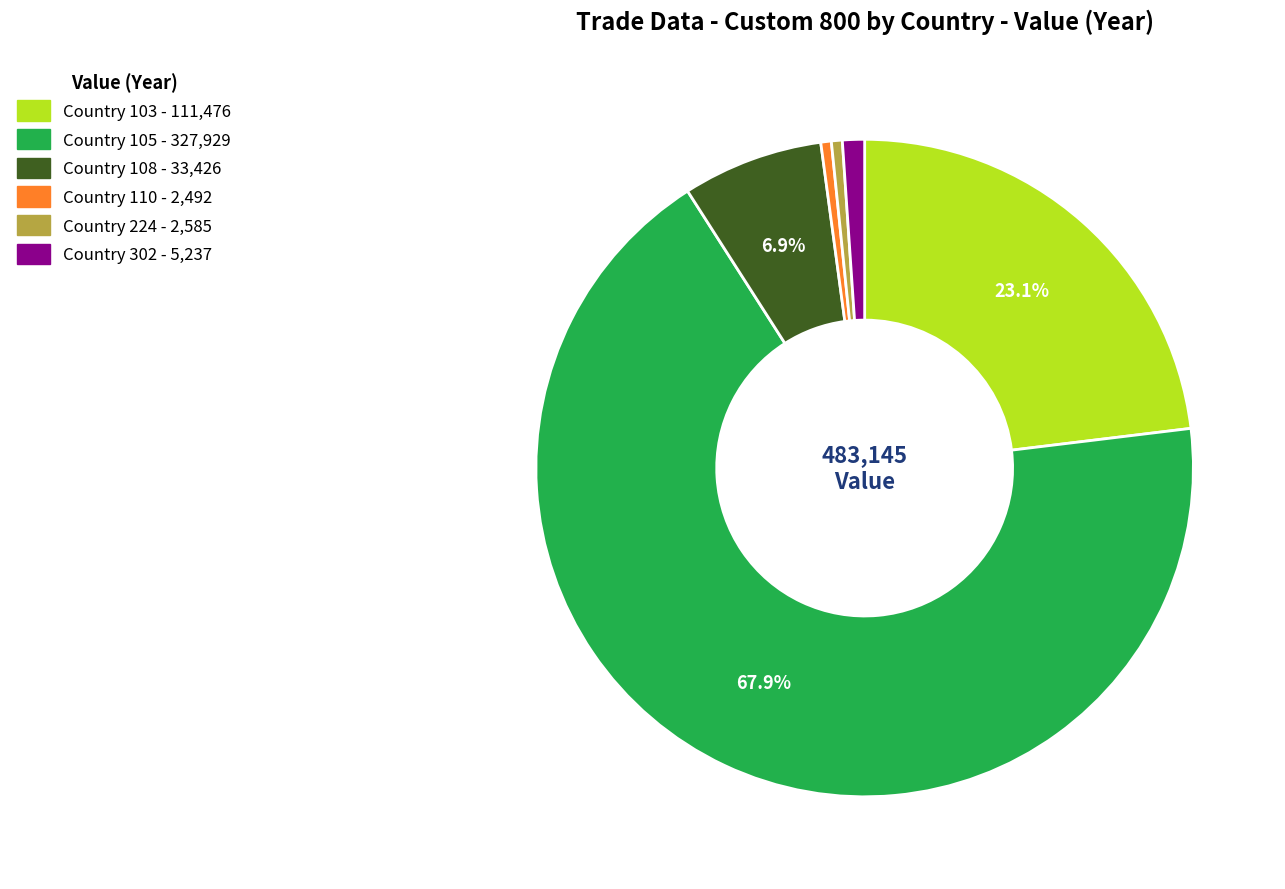

Is there a majority slice in this chart?

Yes